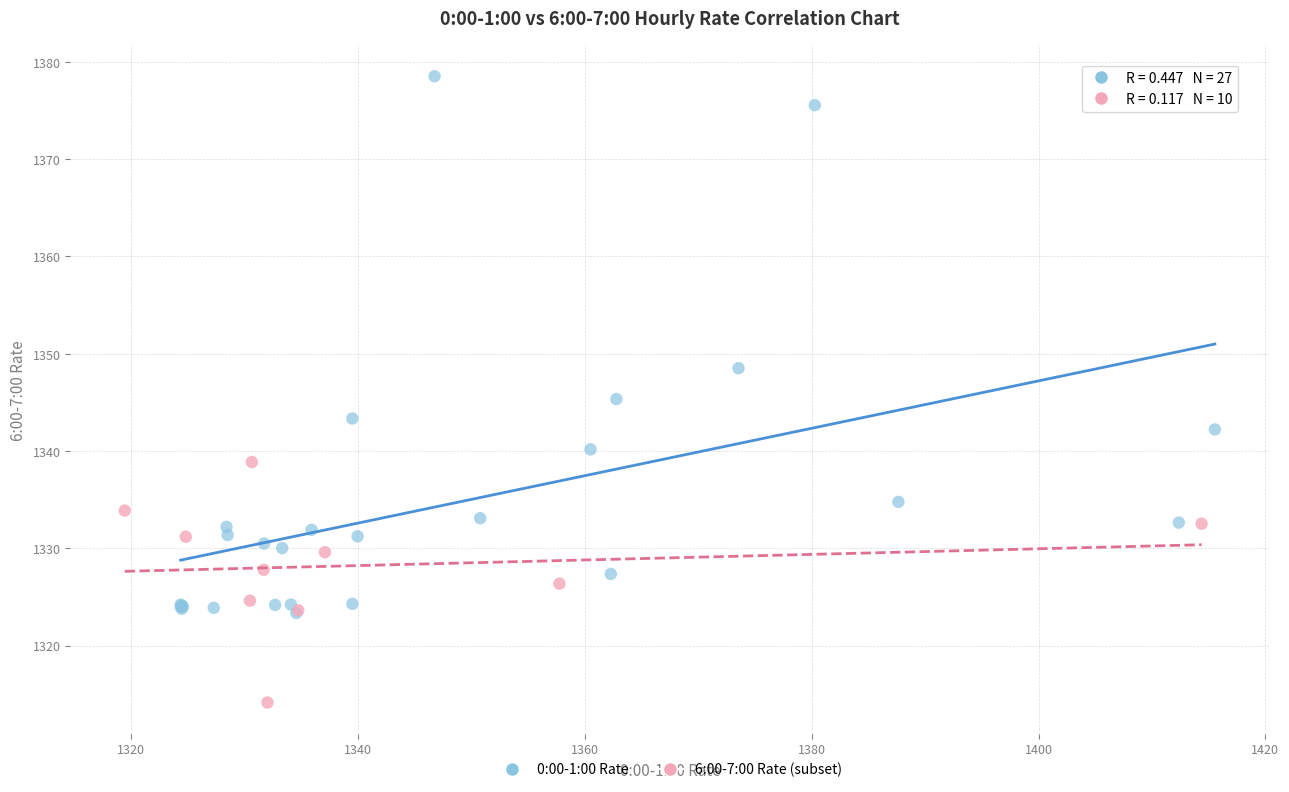

Which series contains the highest Y value?

0:00-1:00 Rate